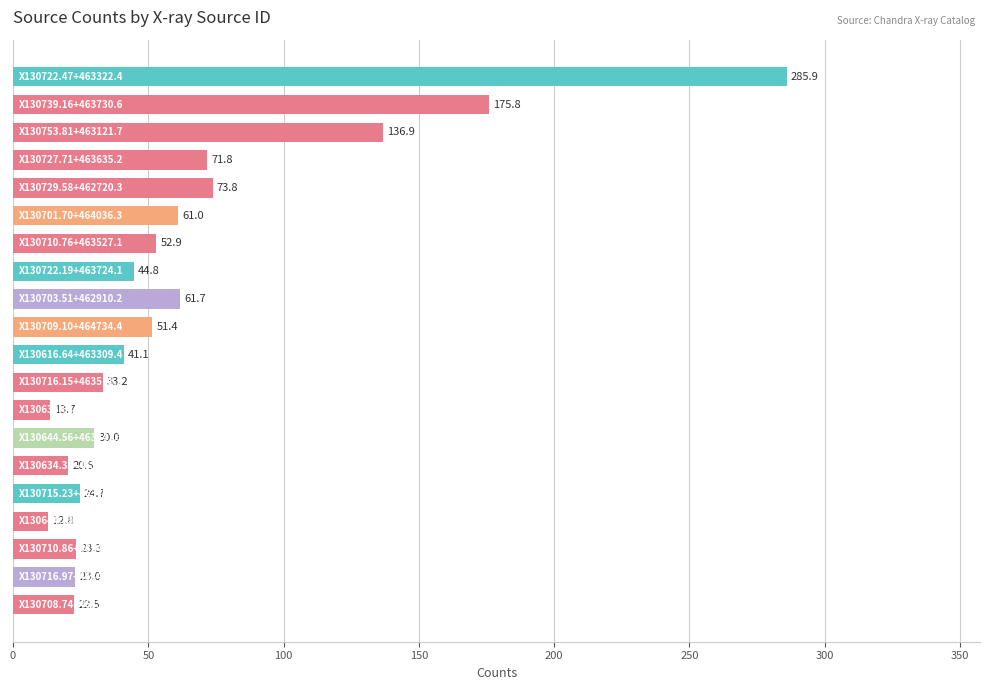

What is the minimum value shown in the chart?

12.8